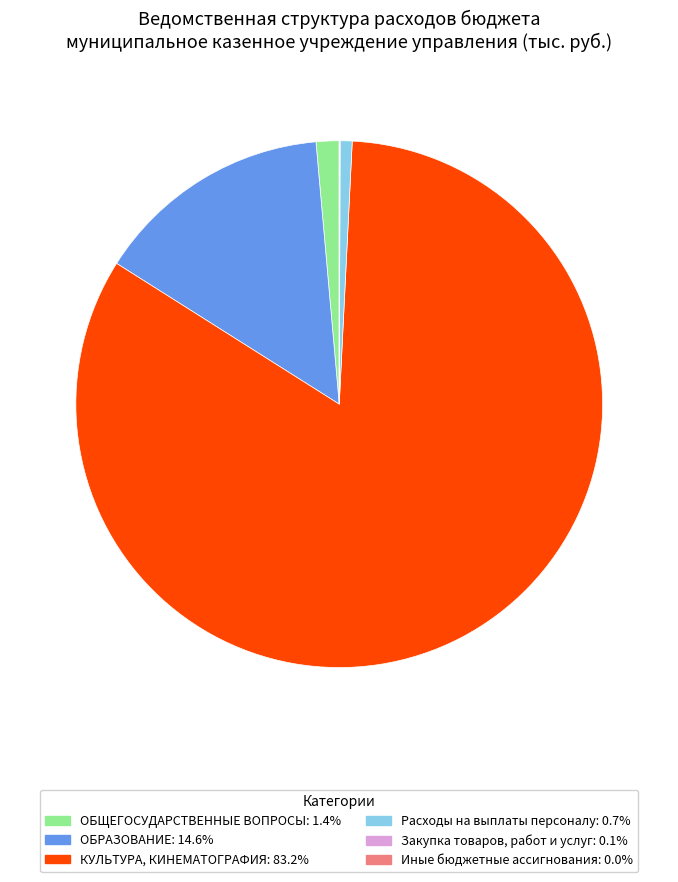

What is the majority slice?

КУЛЬТУРА, КИНЕМАТОГРАФИЯ